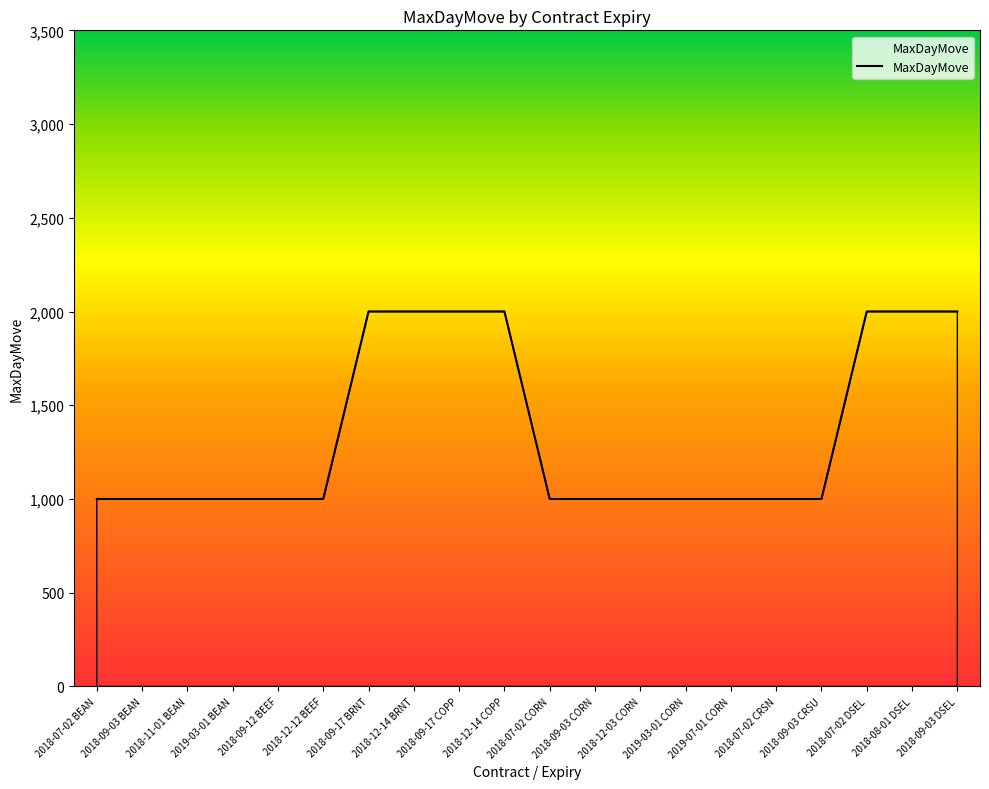

The value at 2018-09-12 BEEF is 287. True or false?

False